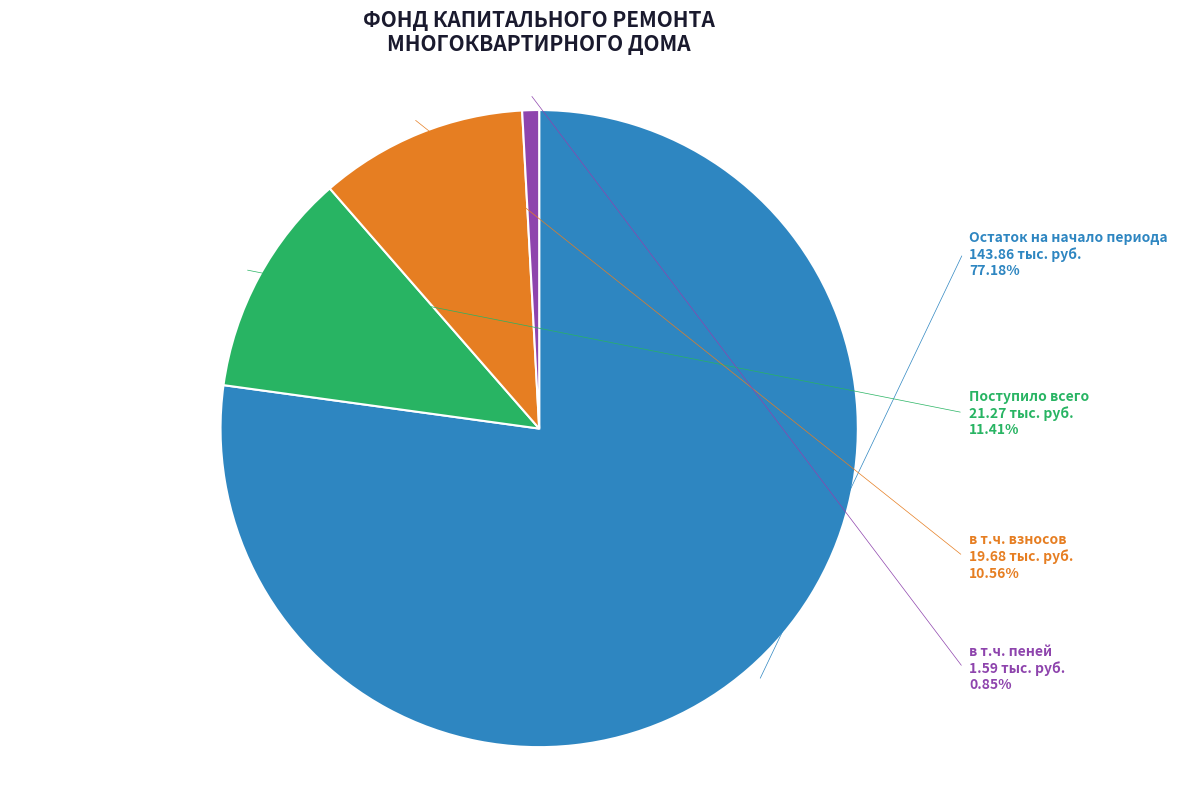

Is there a majority slice in this chart?

Yes